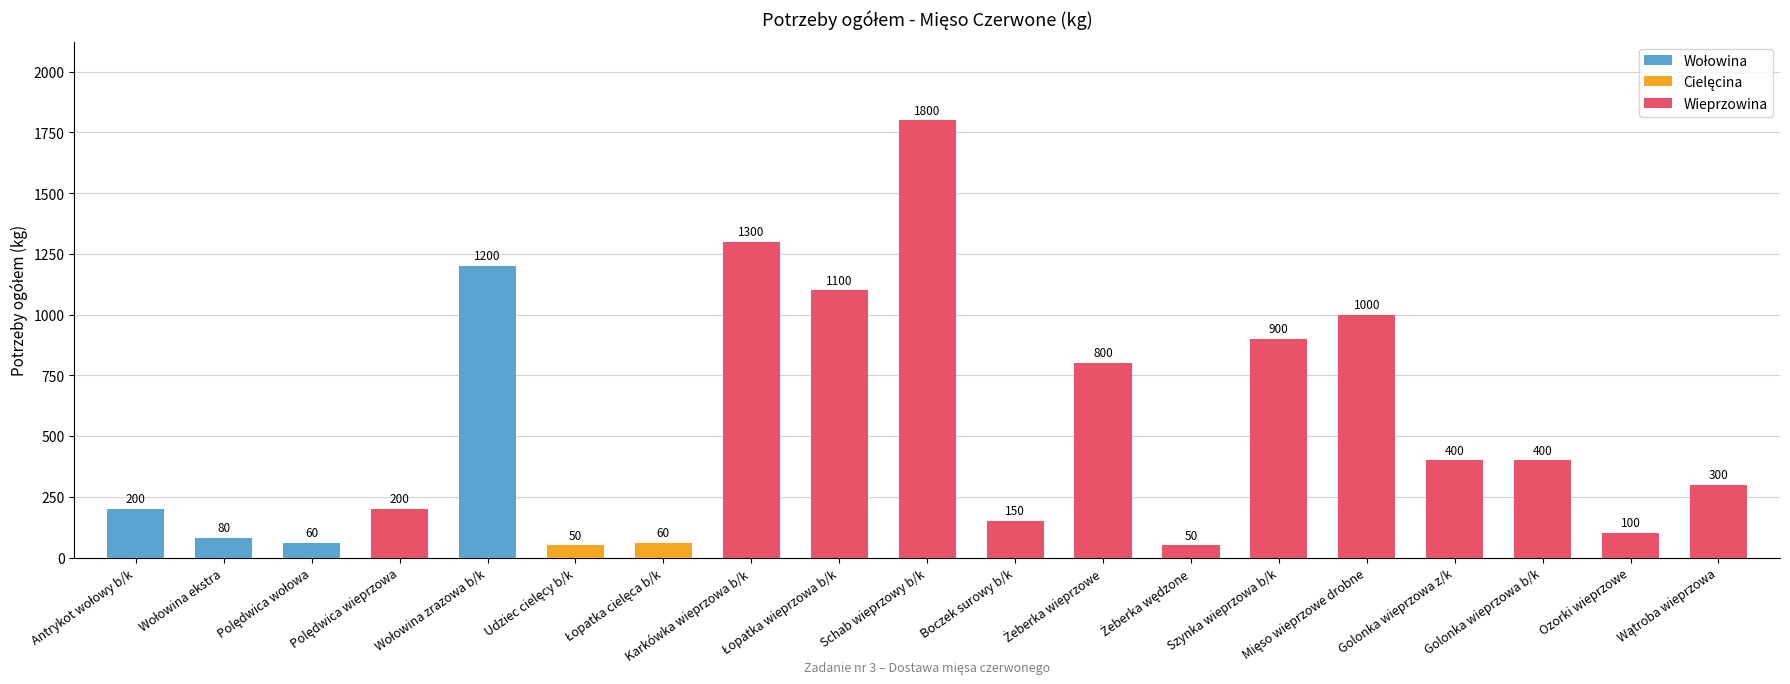

How many data points are less than 300?

9